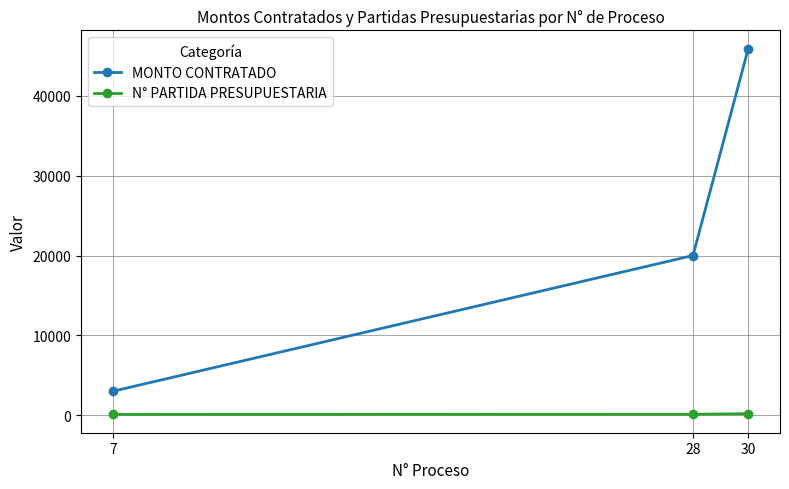

At which label is N° PARTIDA PRESUPUESTARIA closest to 152?

28